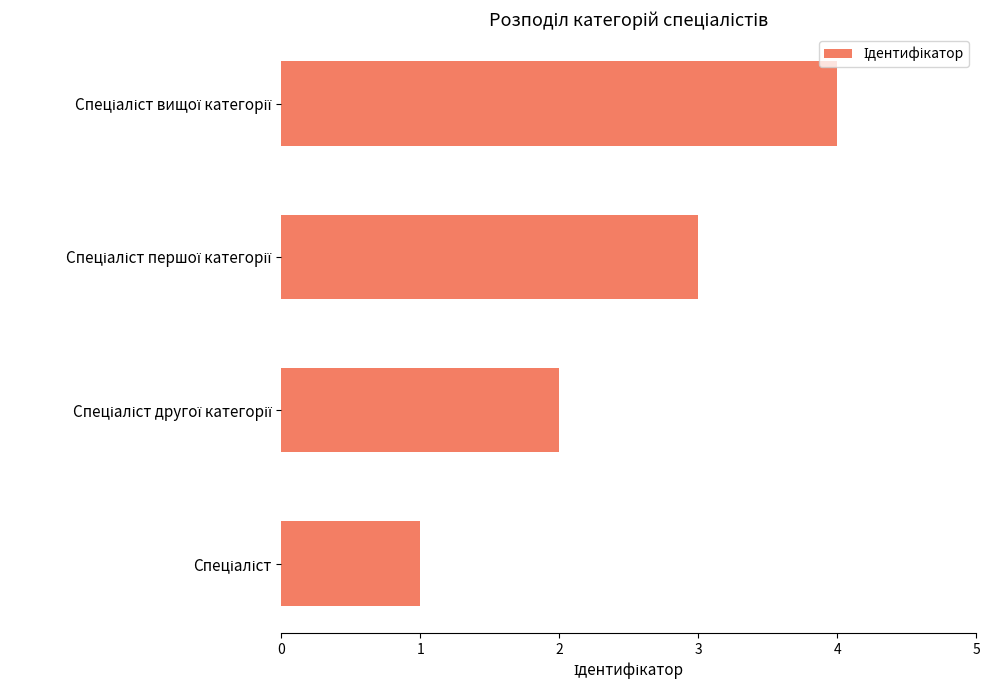

What is the greatest value displayed?

4